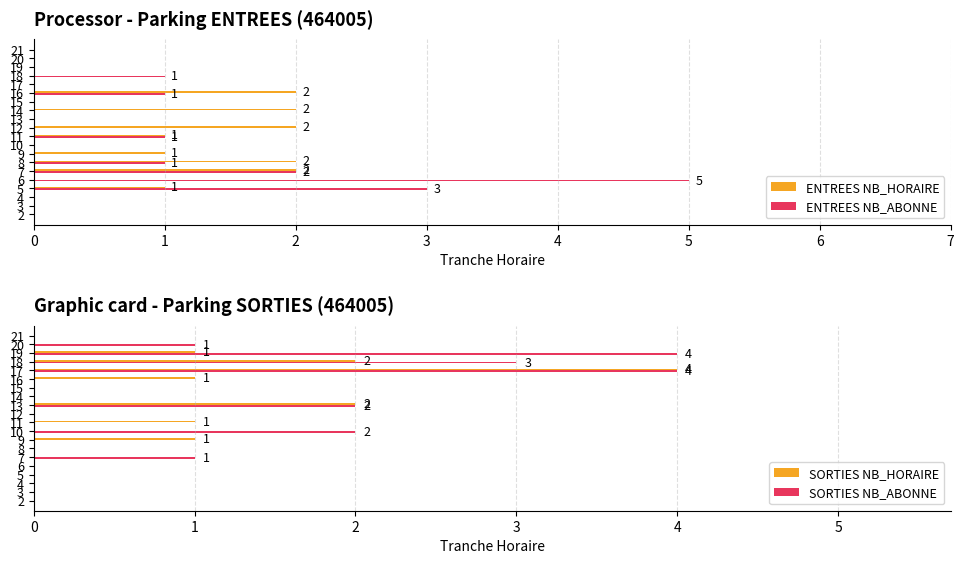

Reading right to left, transcribe all the data shown in this chart.

ENTREES NB_HORAIRE: 0	0	0	0	0	2	0	2	0	2	1	0	1	2	2	0	1	0	0	0
ENTREES NB_ABONNE: 0	0	0	1	0	1	0	0	0	0	1	0	0	1	2	5	3	0	0	0
SORTIES NB_HORAIRE: 0	0	1	2	4	1	0	0	2	0	1	0	1	0	0	0	0	0	0	0
SORTIES NB_ABONNE: 0	1	4	3	4	0	0	0	2	0	0	2	0	0	1	0	0	0	0	0